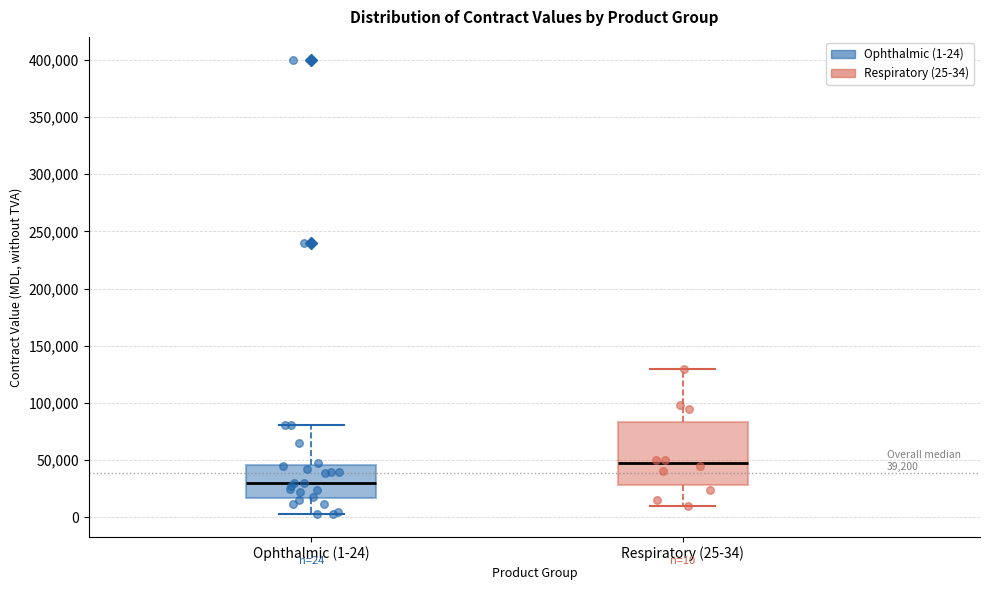

Which box's median line is the lowest?

Ophthalmic (1-24)